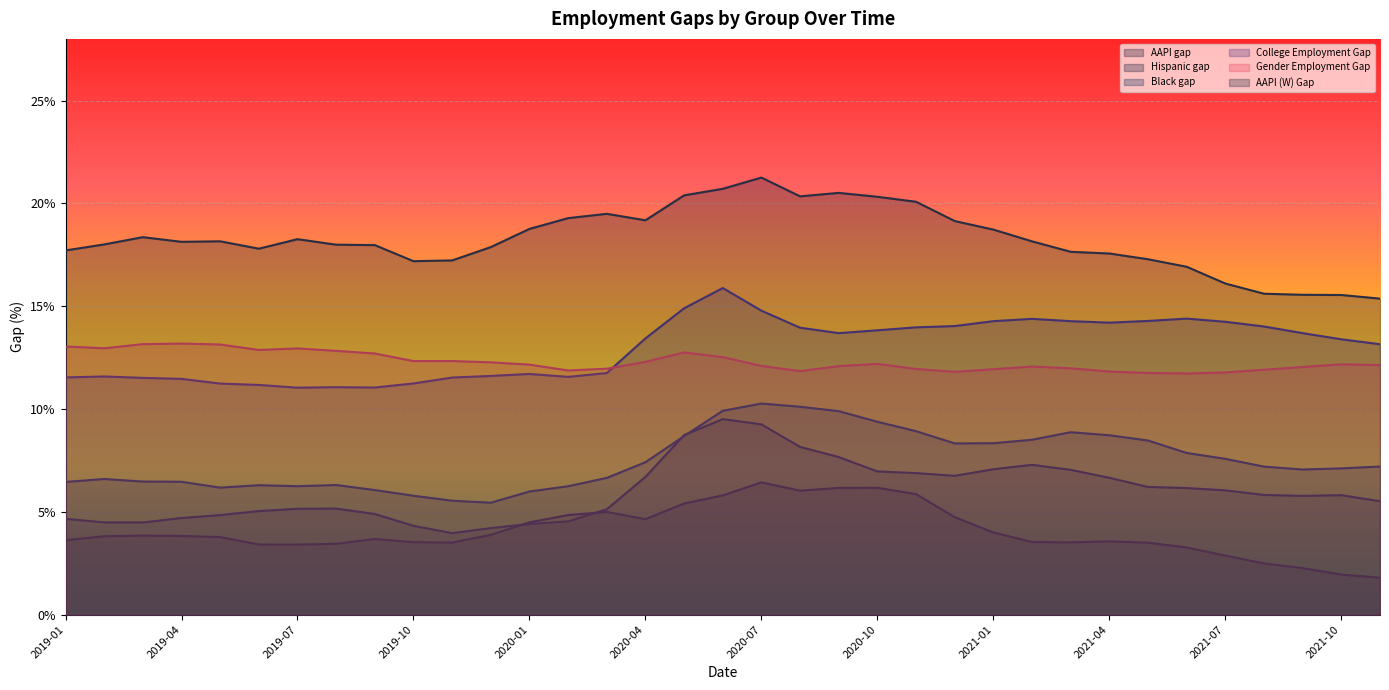

What is the lowest value of the AAPI (W) Gap series?

15.4